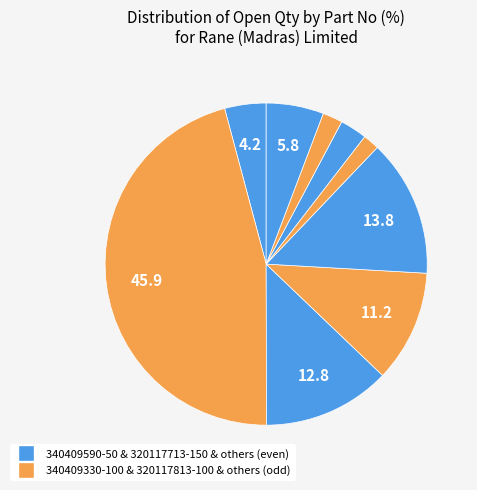

What is the smallest slice in the pie chart?

320117513-300